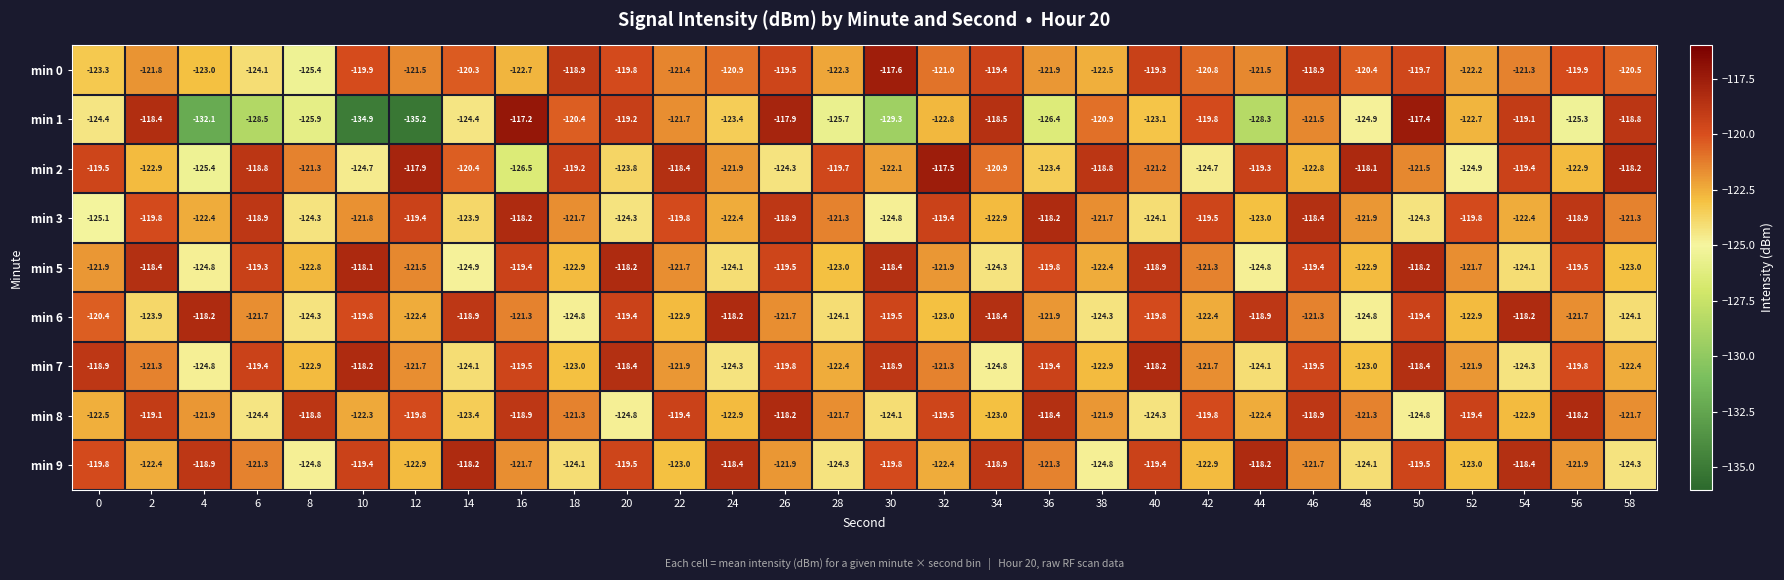

Read the min 0 value at 16.

-122.7